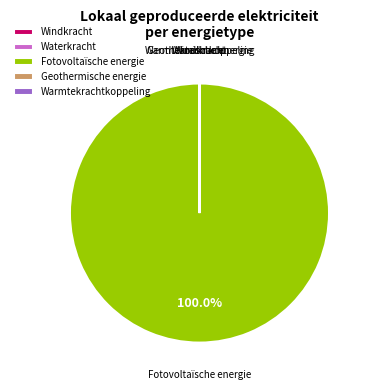

Which slice is the largest?

Fotovoltaïsche energie